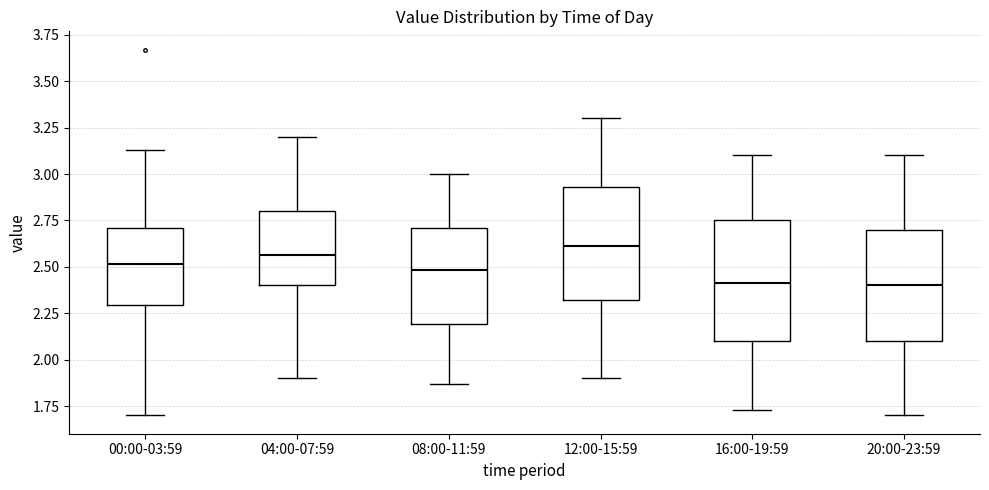

Reading left to right, read every box against the y-axis: the position of its median line, the range the box covers, and the ends of its whiskers. The values are not printed on the chart, so give them approximately, as read against the axis.

00:00-03:59: median 2.50, box 2.30 to 2.70, whiskers 1.70 to 3.15
04:00-07:59: median 2.55, box 2.40 to 2.80, whiskers 1.90 to 3.20
08:00-11:59: median 2.50, box 2.20 to 2.70, whiskers 1.85 to 3.00
12:00-15:59: median 2.60, box 2.30 to 2.95, whiskers 1.90 to 3.30
16:00-19:59: median 2.40, box 2.10 to 2.75, whiskers 1.75 to 3.10
20:00-23:59: median 2.40, box 2.10 to 2.70, whiskers 1.70 to 3.10